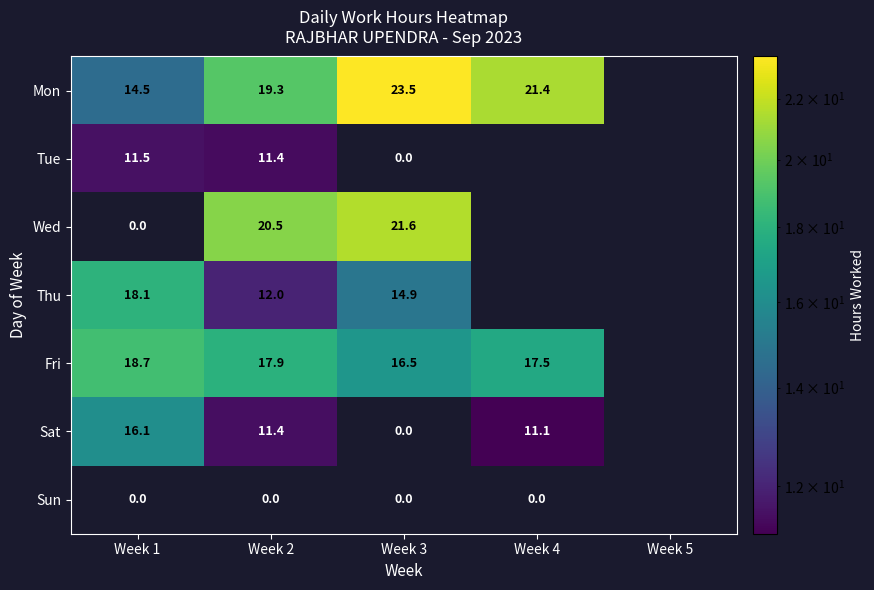

List the series in order of their peak value, highest first.

Mon, Wed, Fri, Thu, Sat, Tue, Sun